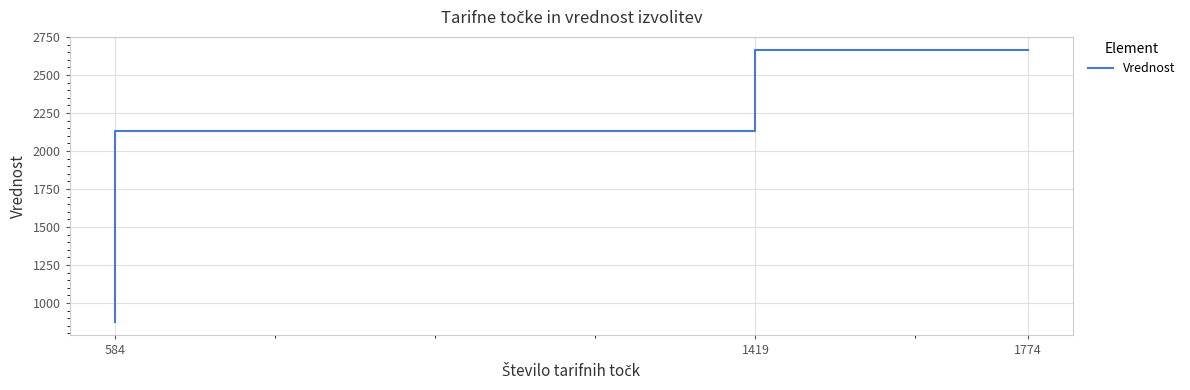

What is the difference between the maximum and minimum values?

1785.0